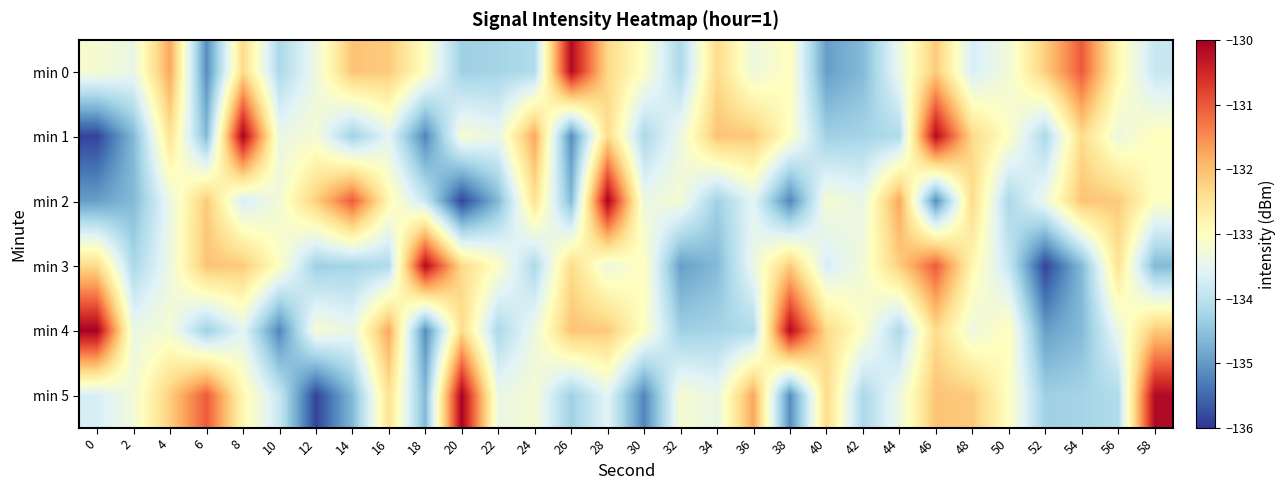

What is the difference between the highest and lowest values at 58?

4.5